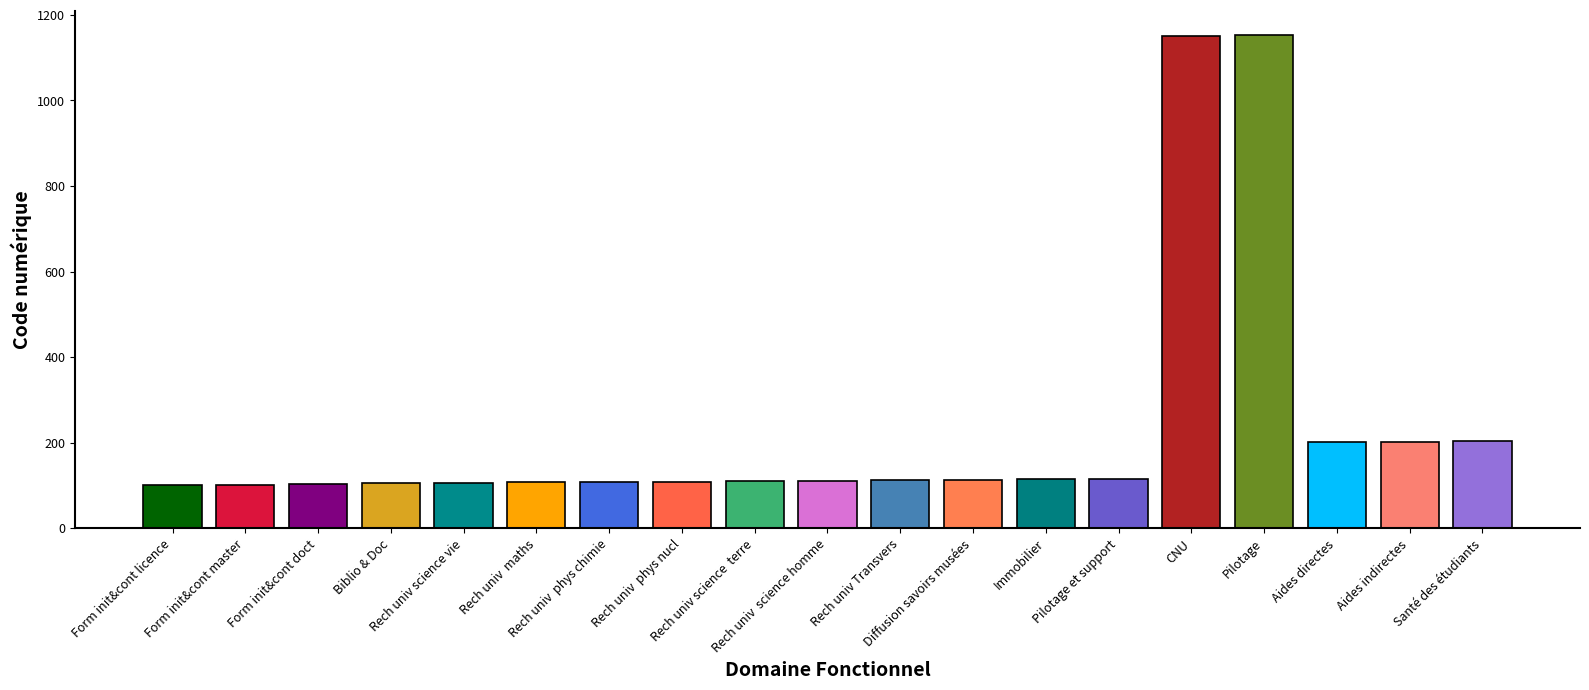

What is the change in value from Rech univ  phys chimie to Aides directes?

+93